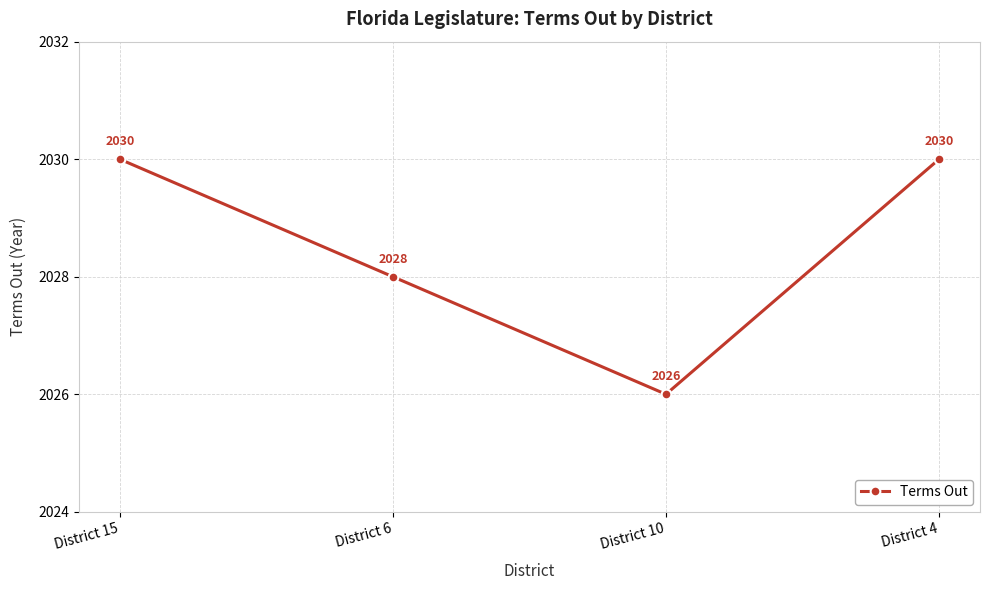

Which label corresponds to the smallest value in the chart?

District 10